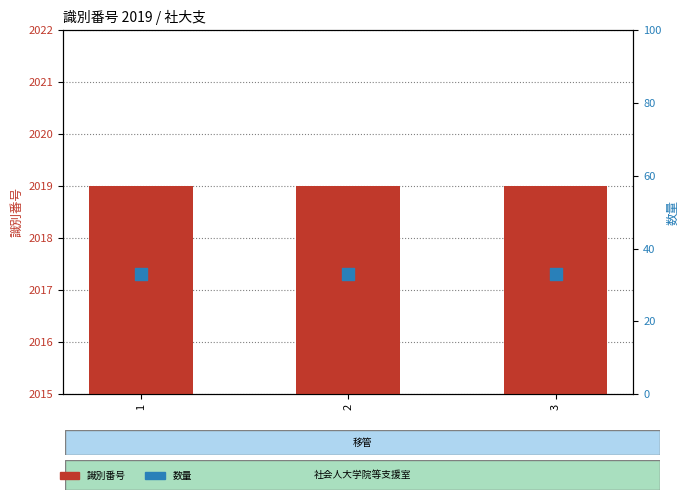

Which series has the largest Y range (max minus min)?

識別番号